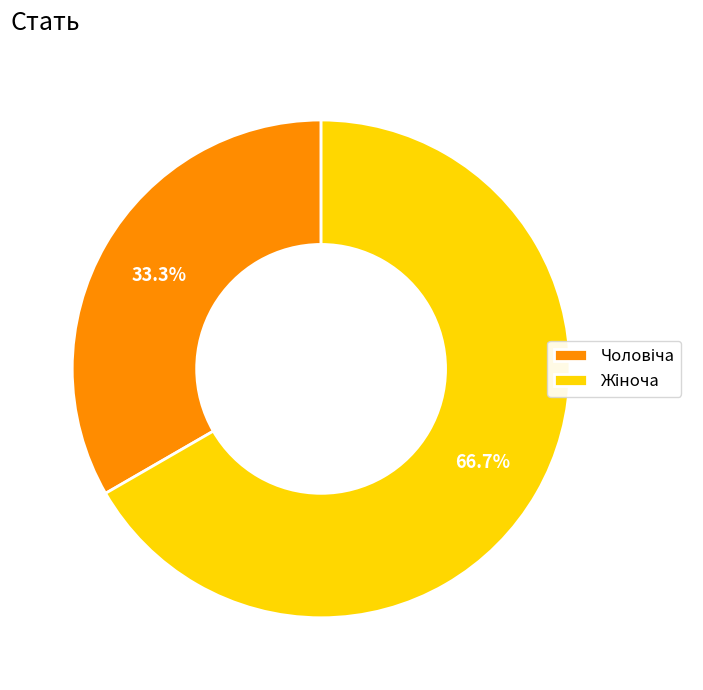

Is there any slice that represents more than half of the pie?

Yes